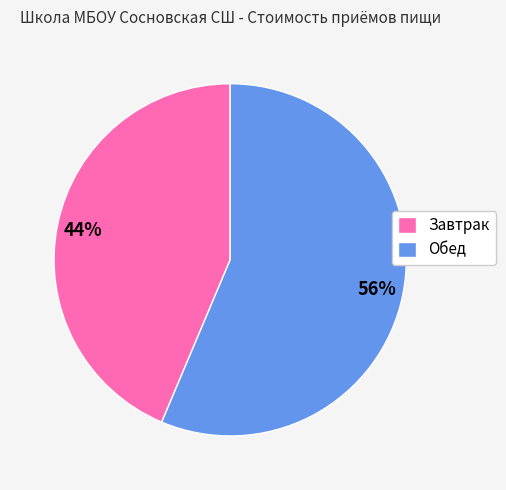

Is it true that Обед is 62% of the pie?

False